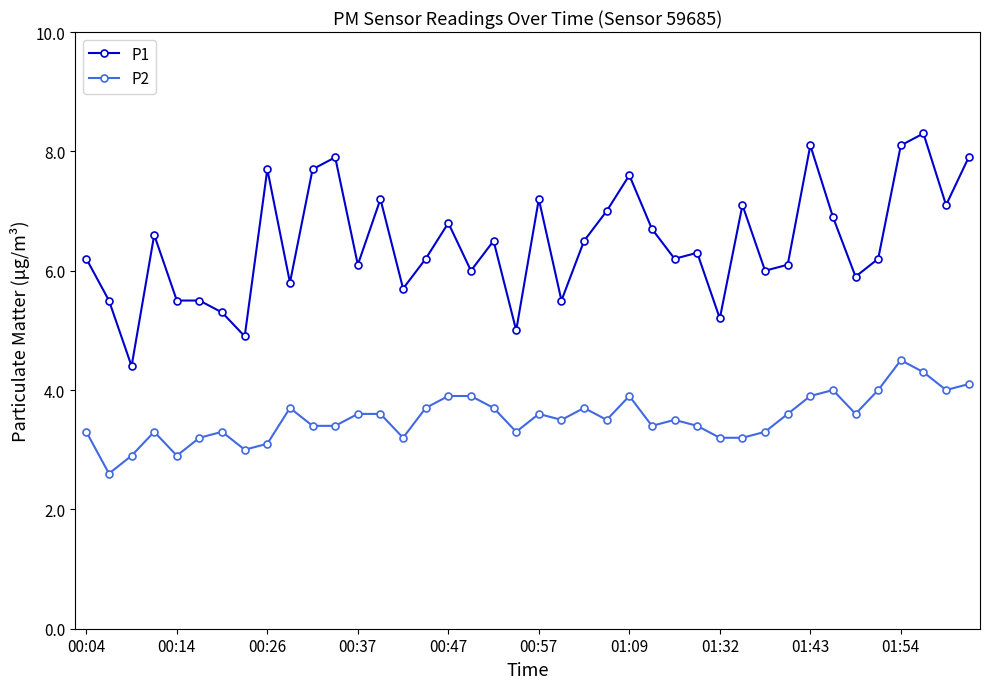

Does the chart have visible grid lines?

No